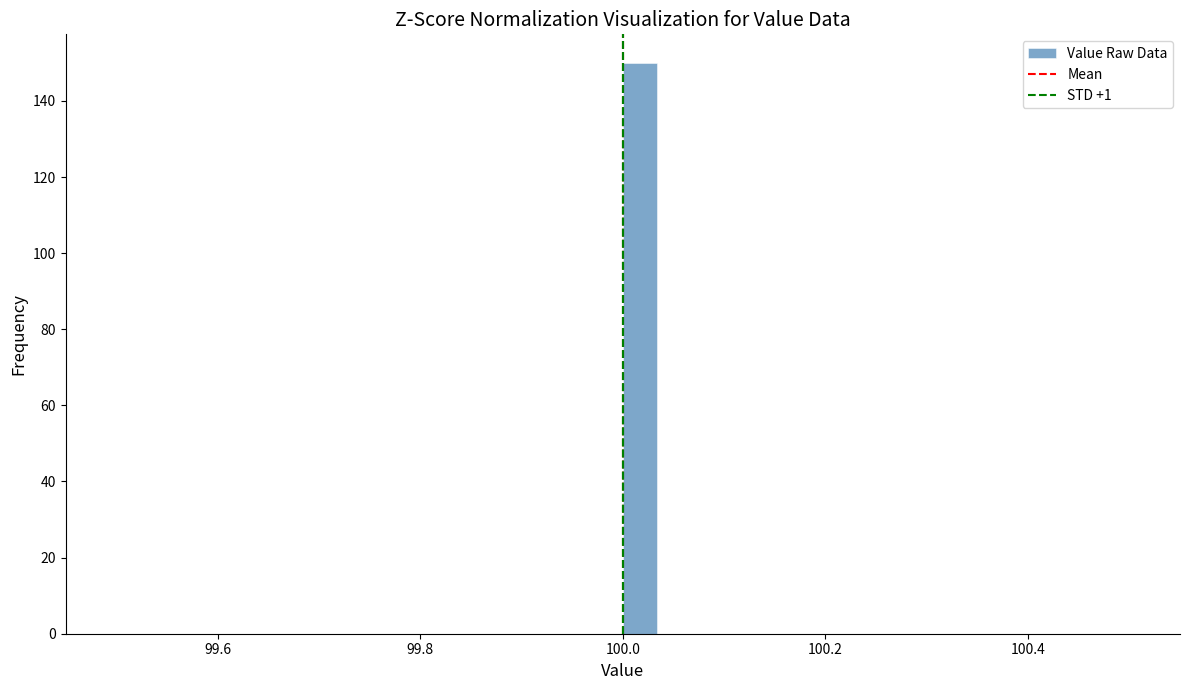

Read against the x-axis, roughly where is the centre of the tallest bar?

100.02